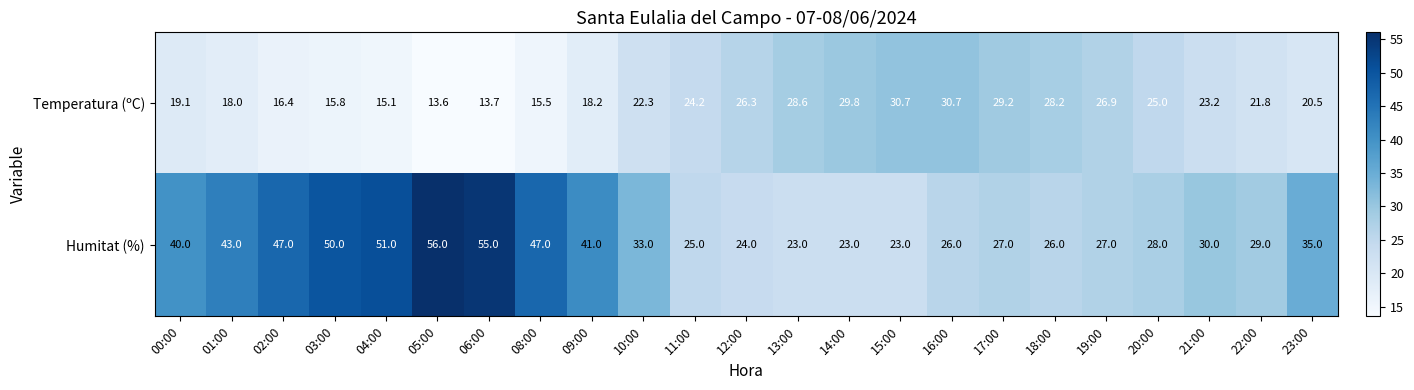

At which category does the chart reach its peak across all series?

05:00